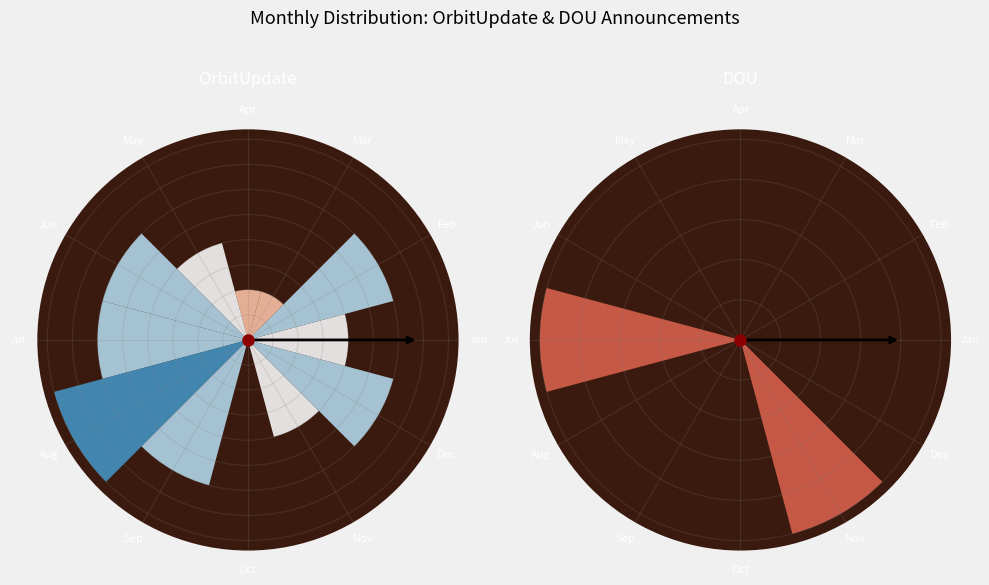

What is the difference between the highest and lowest values at May?

2